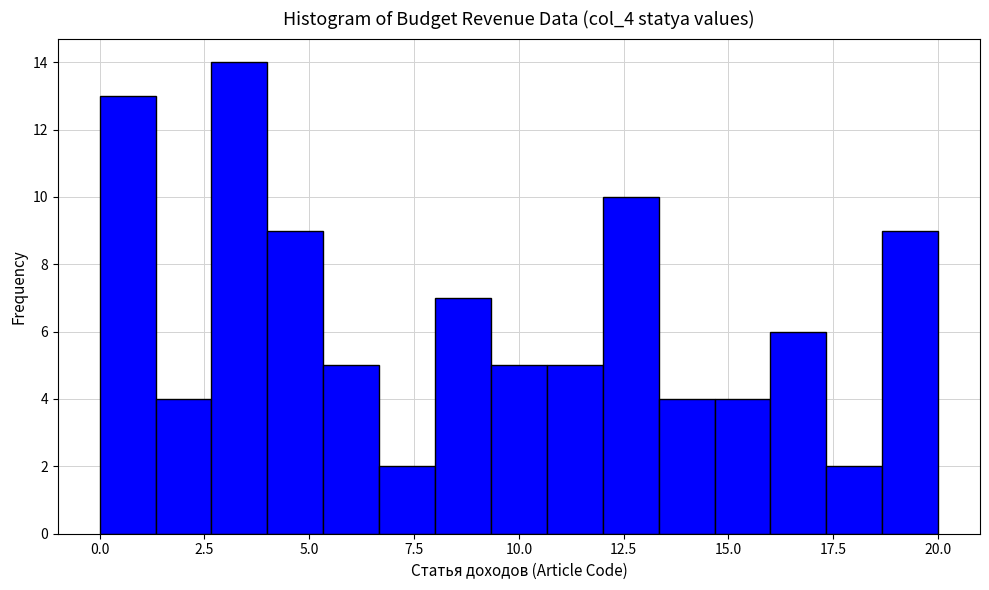

Read against the x-axis, roughly where is the centre of the tallest bar?

3.5